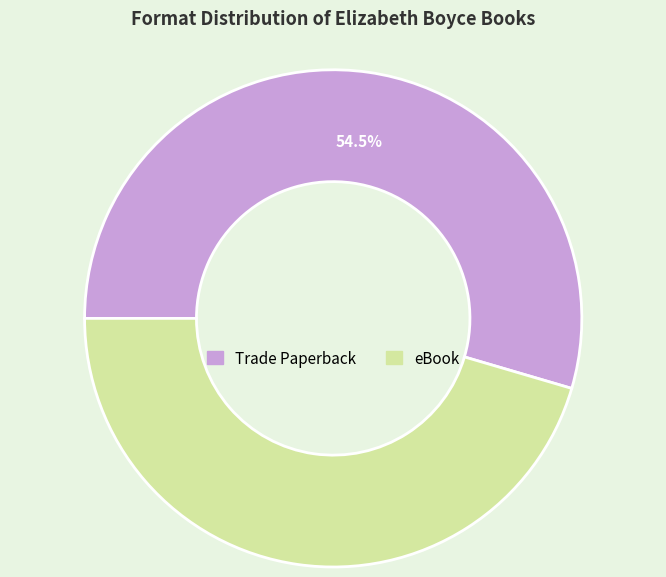

Which has a higher value, Trade Paperback or eBook?

Trade Paperback